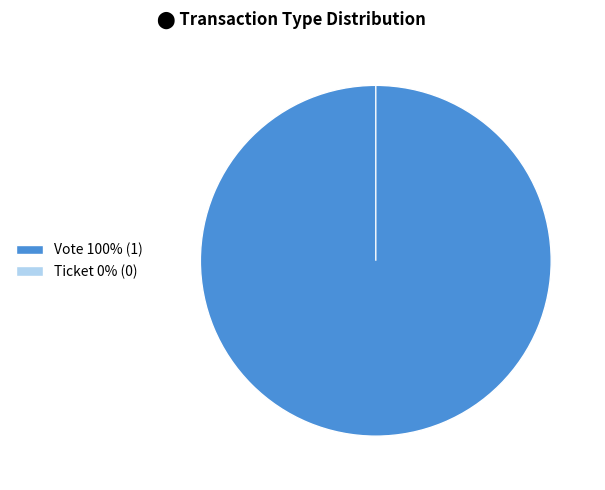

True or false: Ticket accounts for 14% of the total.

False